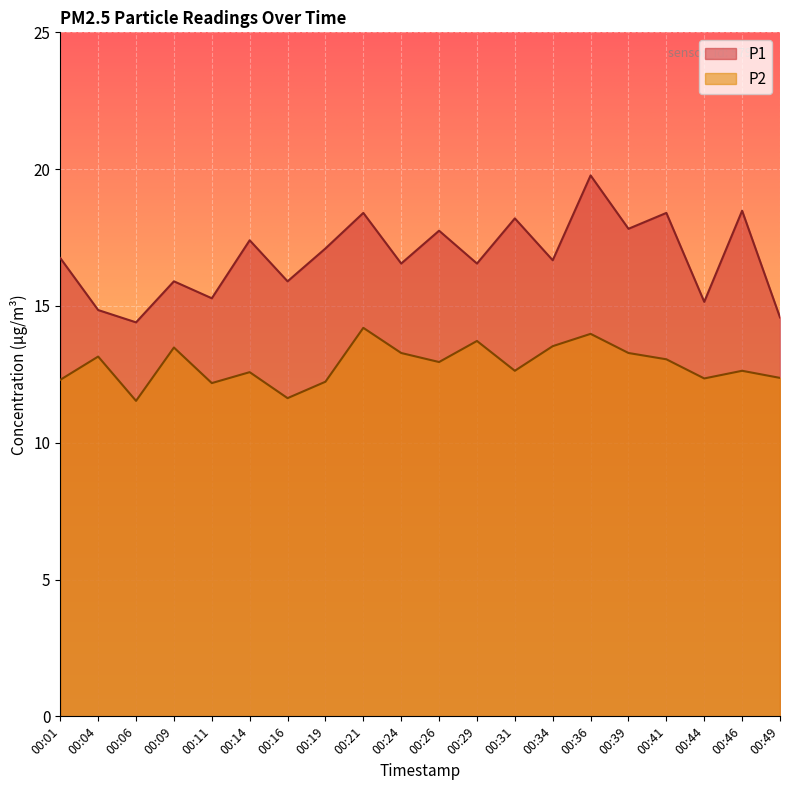

What is the difference between the second highest and second lowest values in the P2 series?

2.3